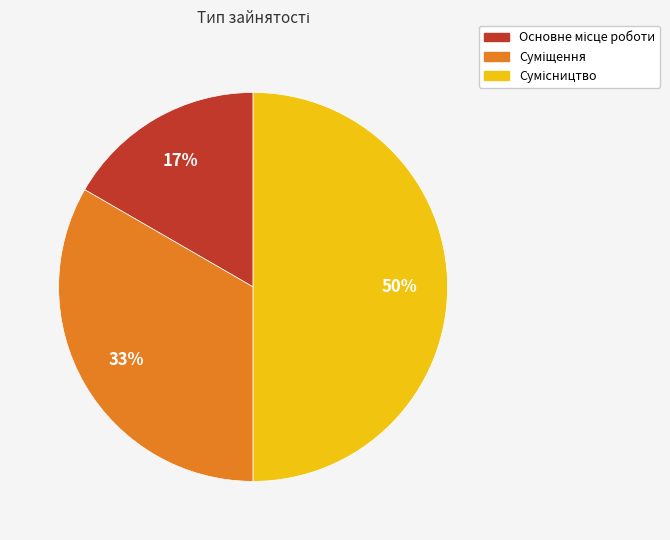

To the nearest percent, what is the difference between the largest and smallest slice percentages?

33%